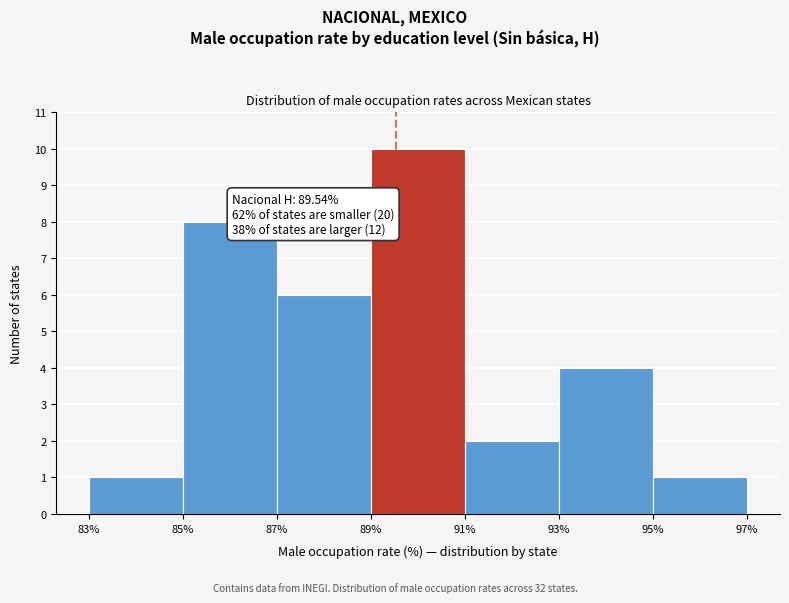

Over which range of the x-axis is the bar tallest?

89% to 91%